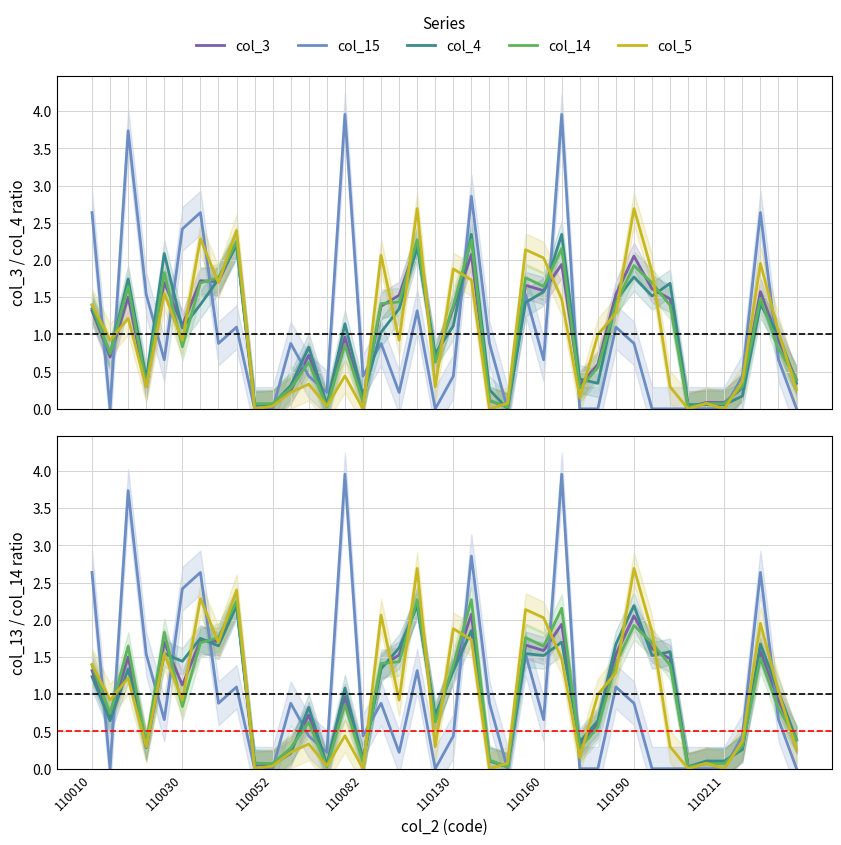

What is the maximum value for col_13?

2.2